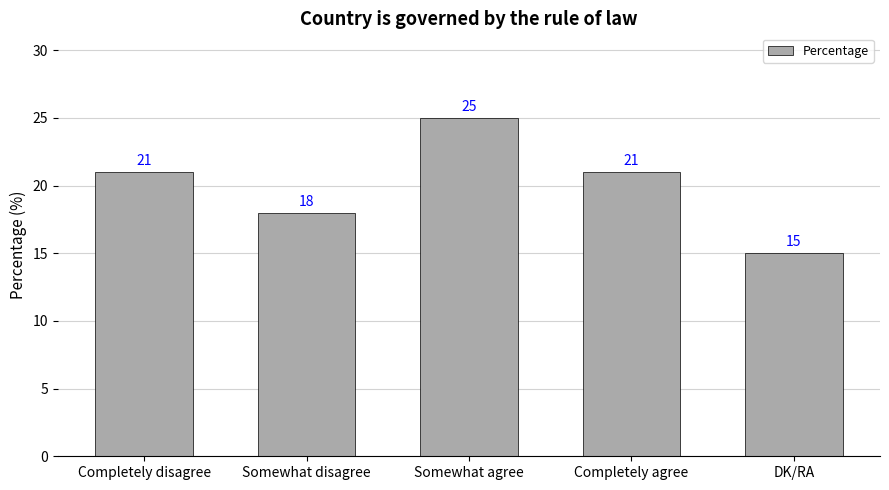

Are the bars horizontal?

No